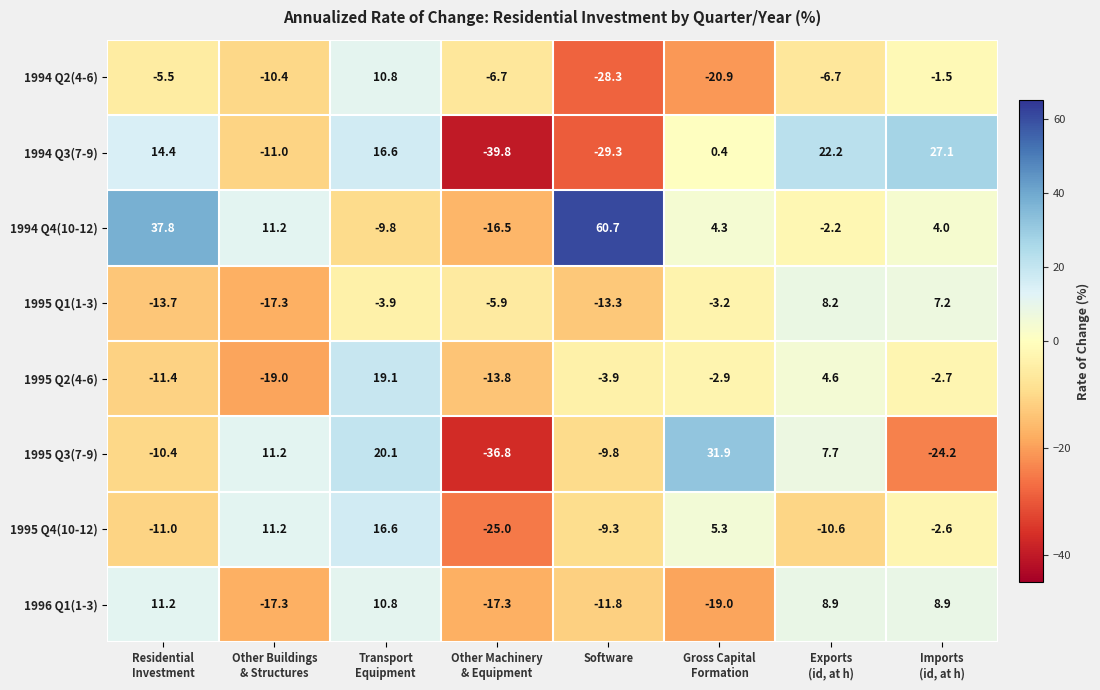

What is the difference between the second highest and second lowest values in the 1995 Q4(10-12) series?

22.2